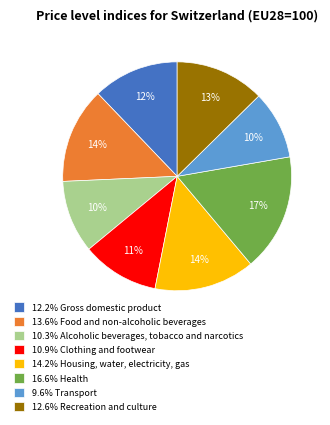

To the nearest percent, what is the difference between the largest and smallest slice percentages?

7%